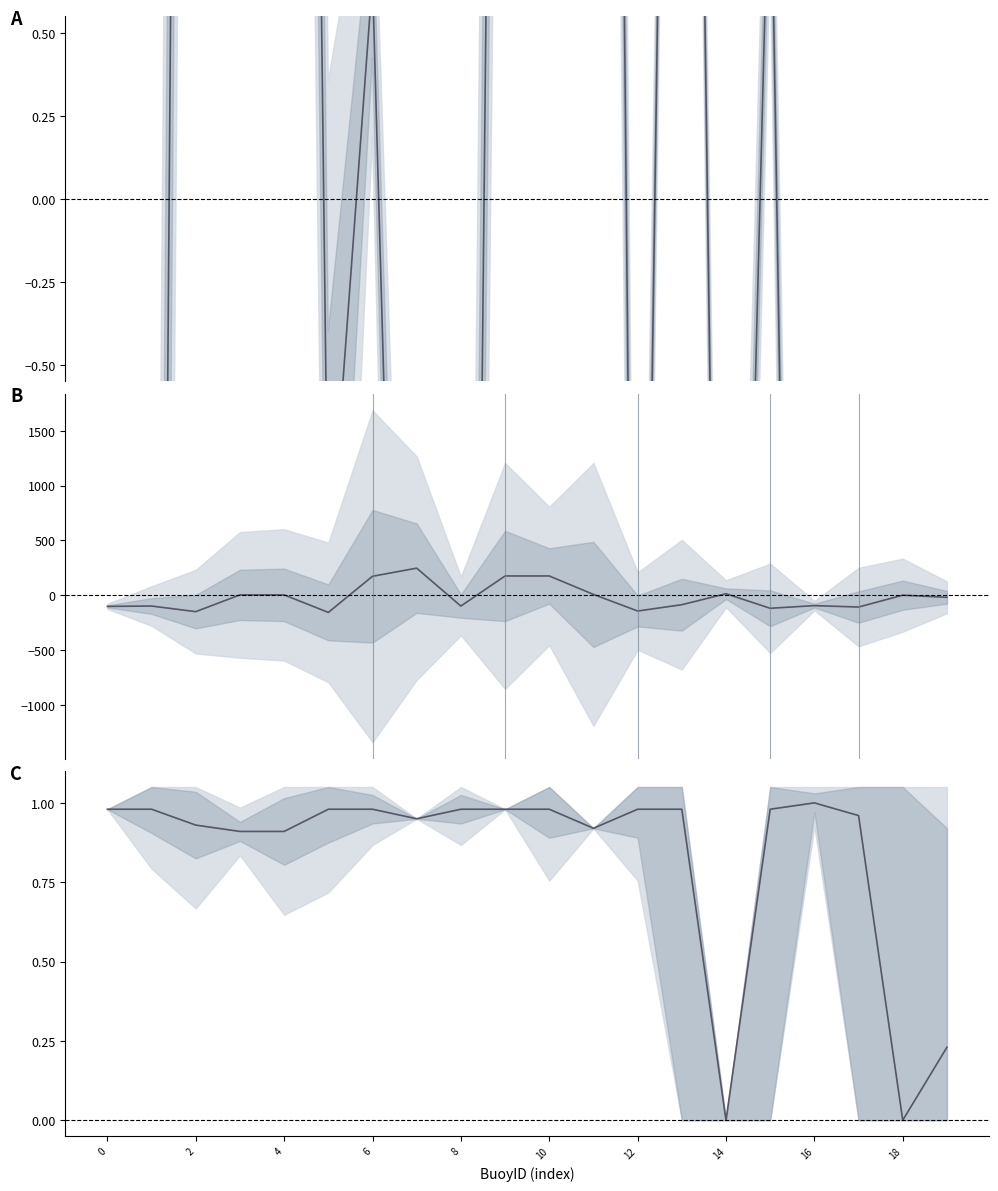

What is the minimum value shown in the chart?

-157.4